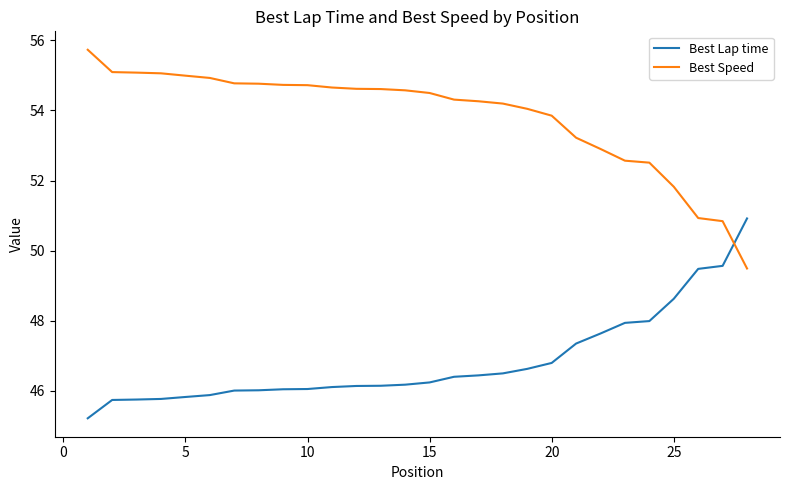

True or false: Best Lap time and Best Speed cross at least once.

True